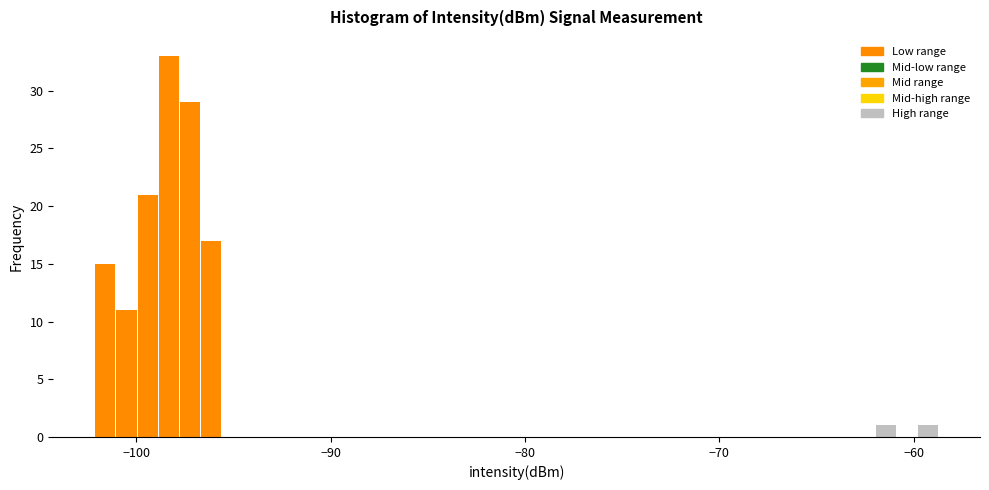

Around what value on the x-axis is the tallest bar? Give the approximate position of its centre, as read against the axis.

-98